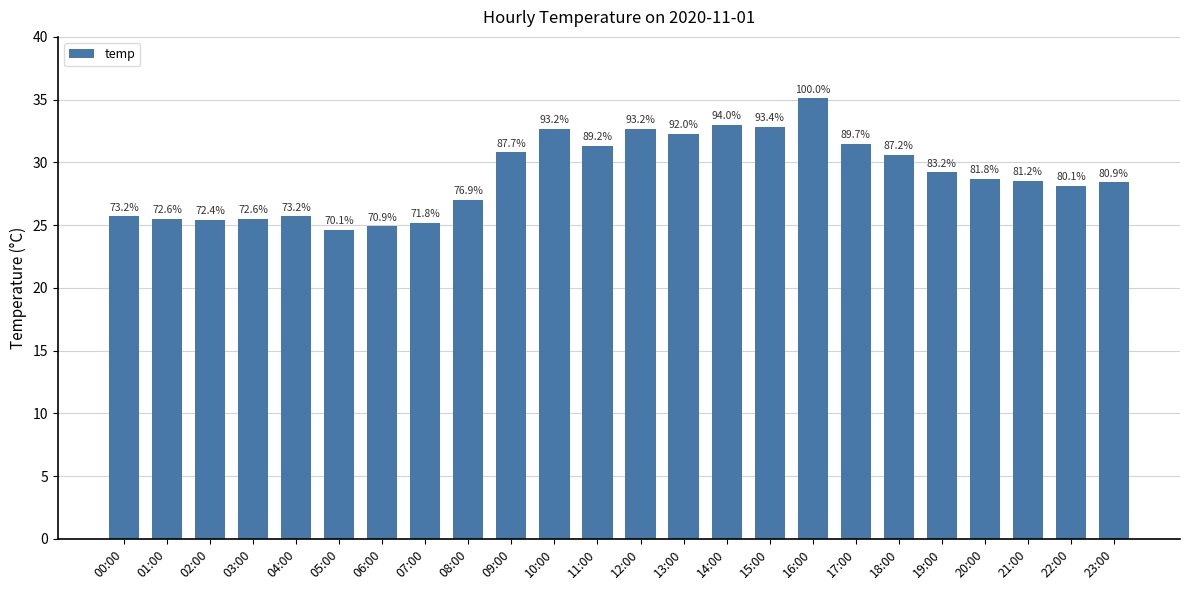

What is the label of the 16th bar from the right?

08:00